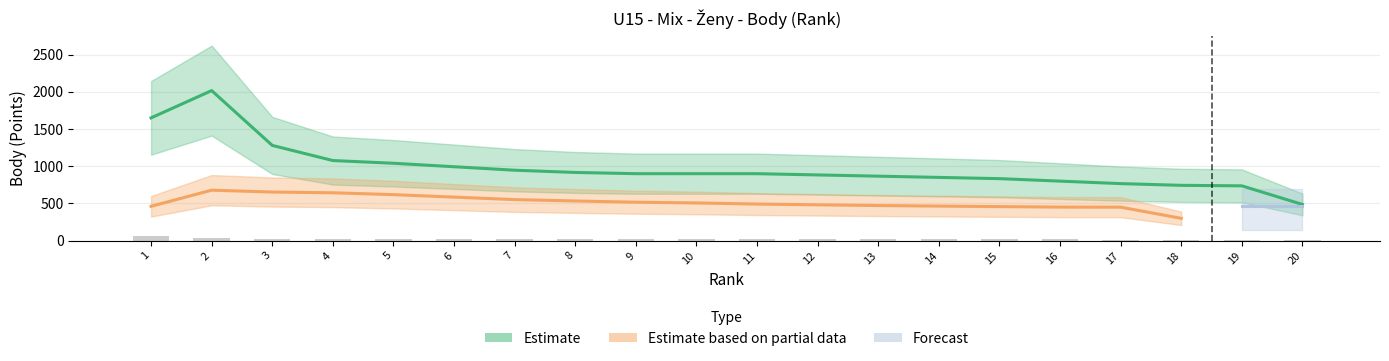

Which series changed the most between 11 and 12?

Estimate based on partial data